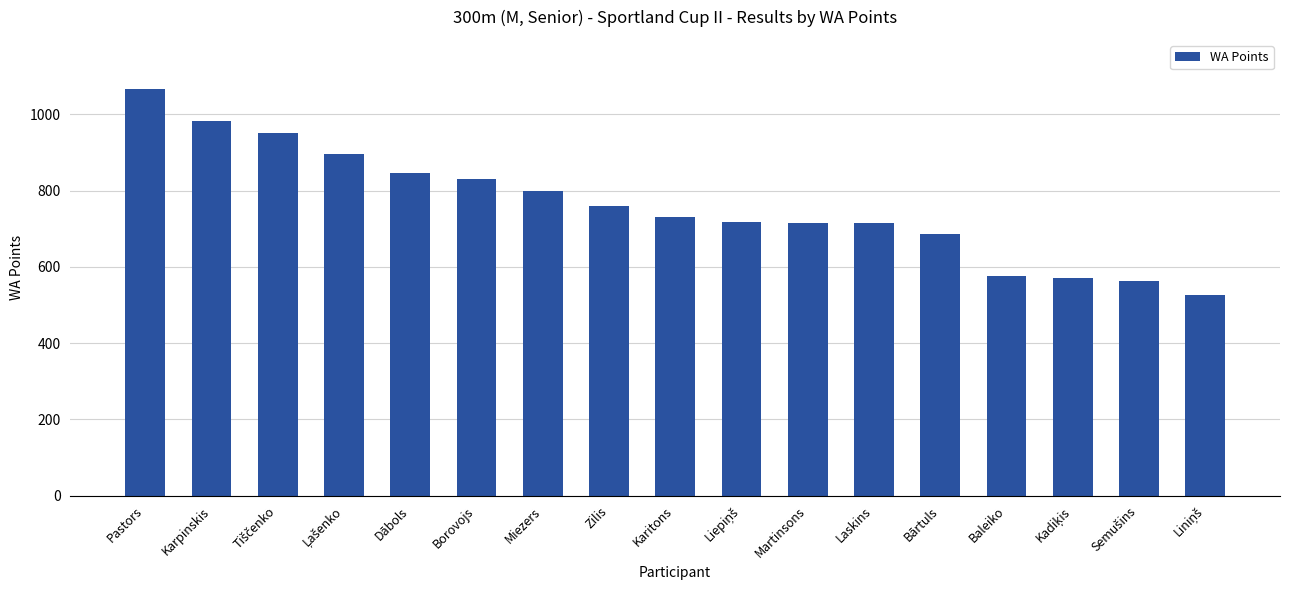

Does the chart contain stacked bars?

No